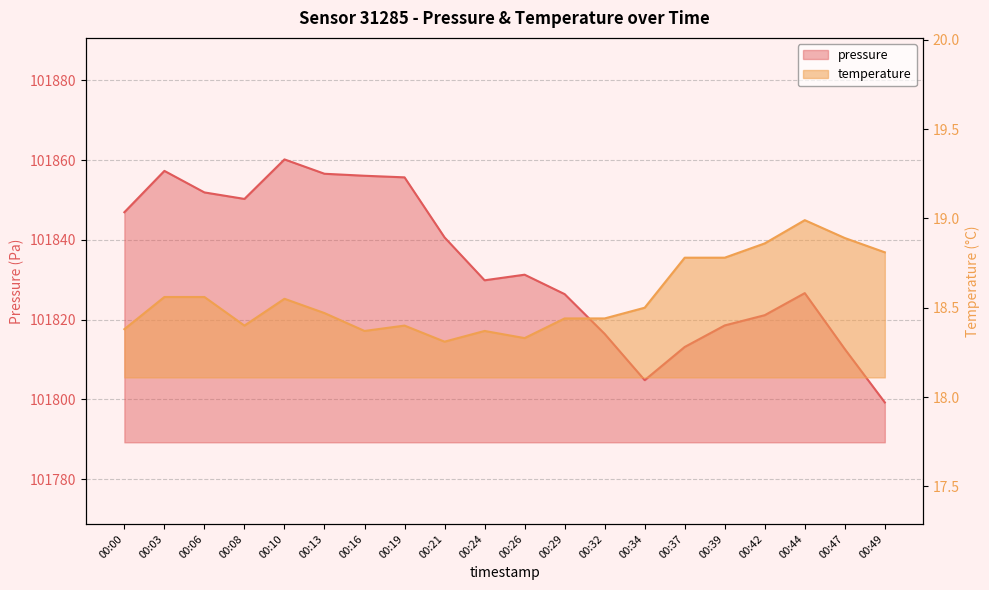

Reading left to right, extract all data points from this chart.

pressure: 101846.9	101857.3	101851.9	101850.3	101860.2	101856.6	101856.1	101855.7	101840.6	101829.9	101831.3	101826.4	101816.4	101804.8	101813.2	101818.6	101821.1	101826.7	101812.6	101799.2
temperature: 18.4	18.6	18.6	18.4	18.6	18.5	18.4	18.4	18.3	18.4	18.3	18.4	18.4	18.5	18.8	18.8	18.9	19.0	18.9	18.8